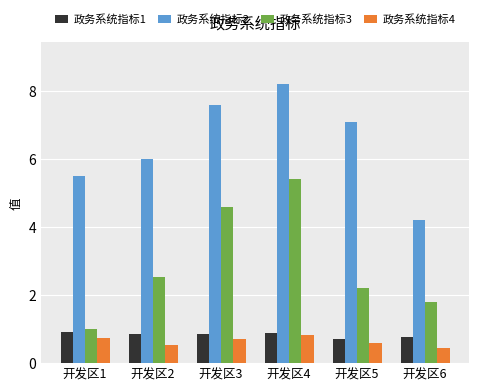

At which category is the sum across all series the highest?

开发区4